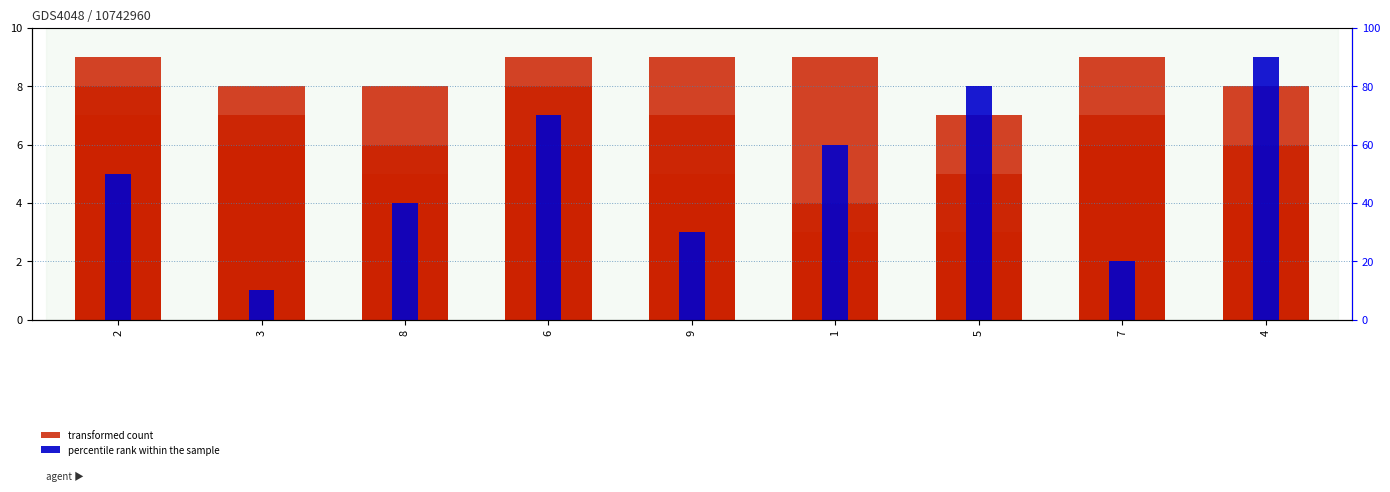

What is the maximum value shown in the chart?

90